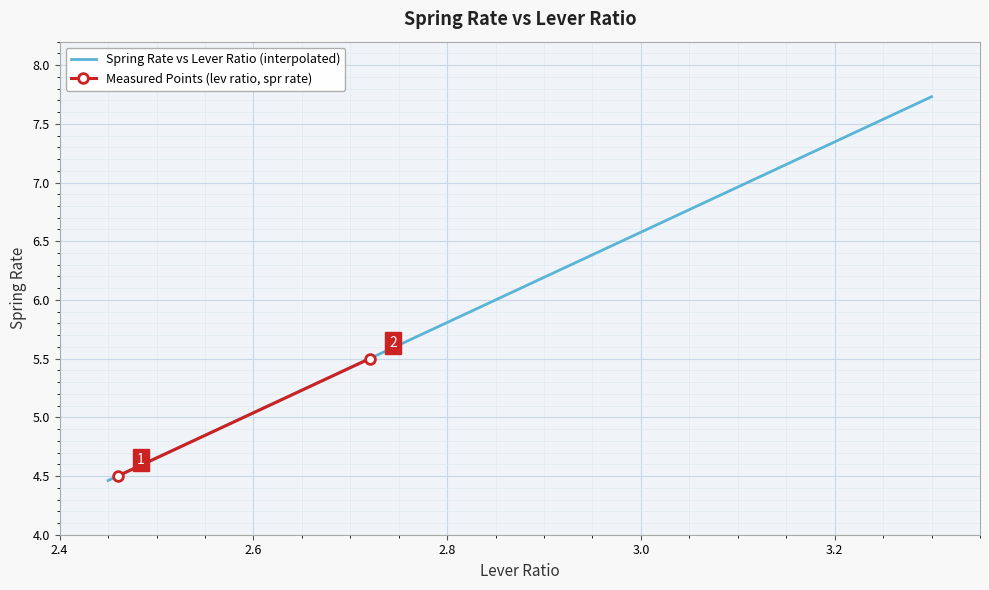

How many values are below 5?

3